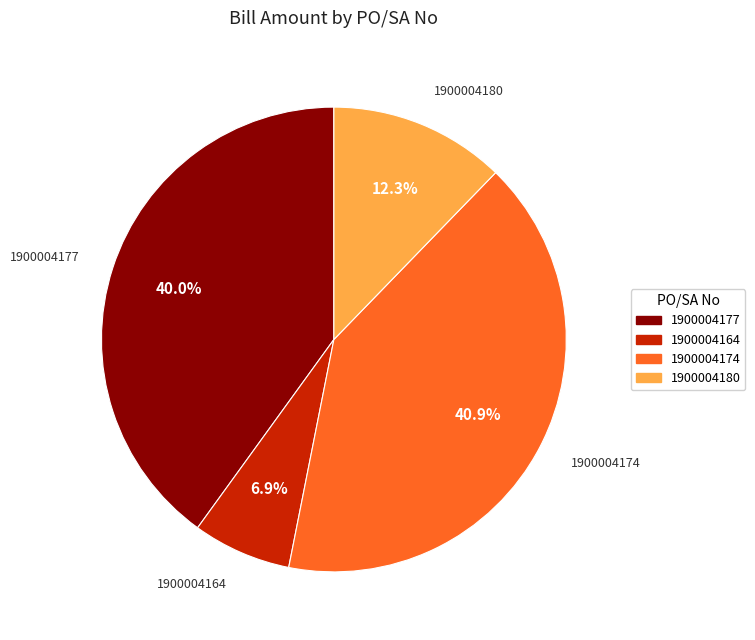

Count the number of slices in the pie.

4